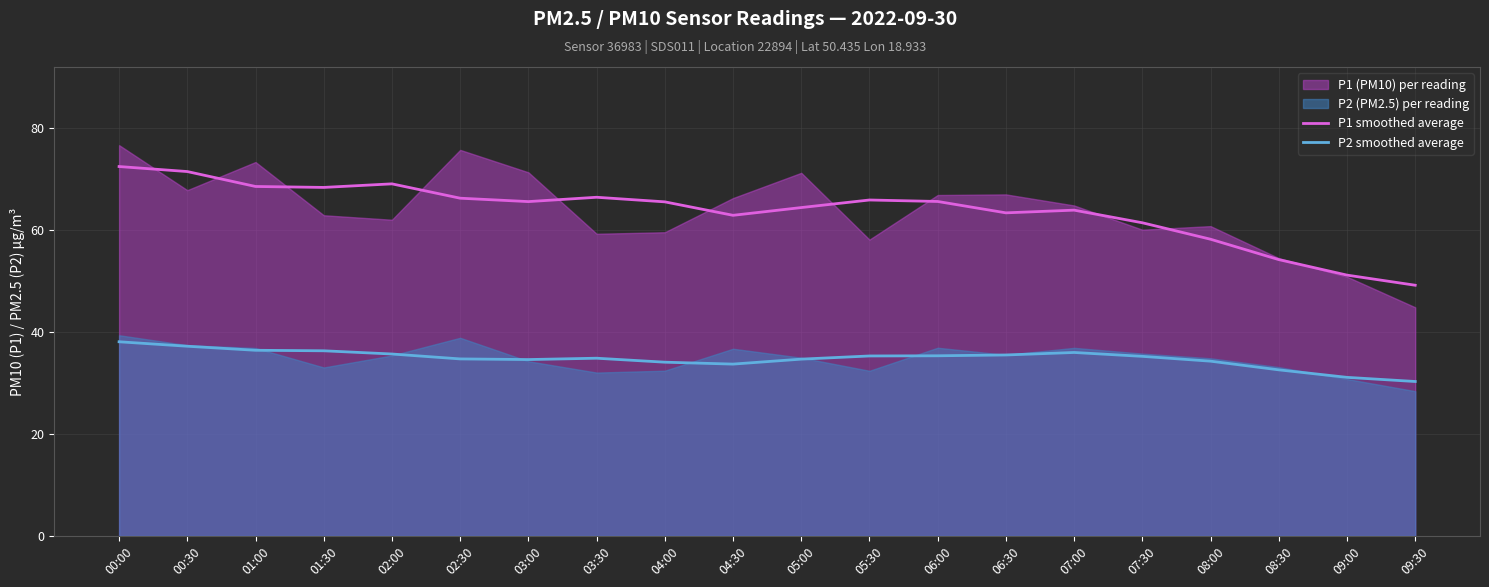

The P1 smoothed average series shows 36.7 at 04:30. True or false?

False